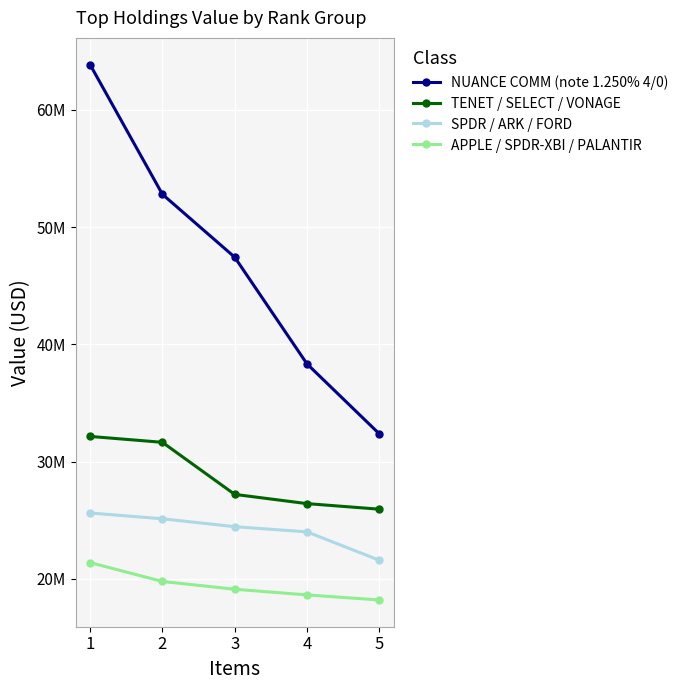

Reading left to right, extract all data points from this chart.

NUANCE COMM (note 1.250% 4/0): 63861000	52806000	47442000	38344000	32380000
TENET / SELECT / VONAGE: 32157000	31654000	27214000	26426000	25952000
SPDR / ARK / FORD: 25628000	25133000	24460000	24017000	21599000
APPLE / SPDR-XBI / PALANTIR: 21397000	19788000	19125000	18641000	18211000